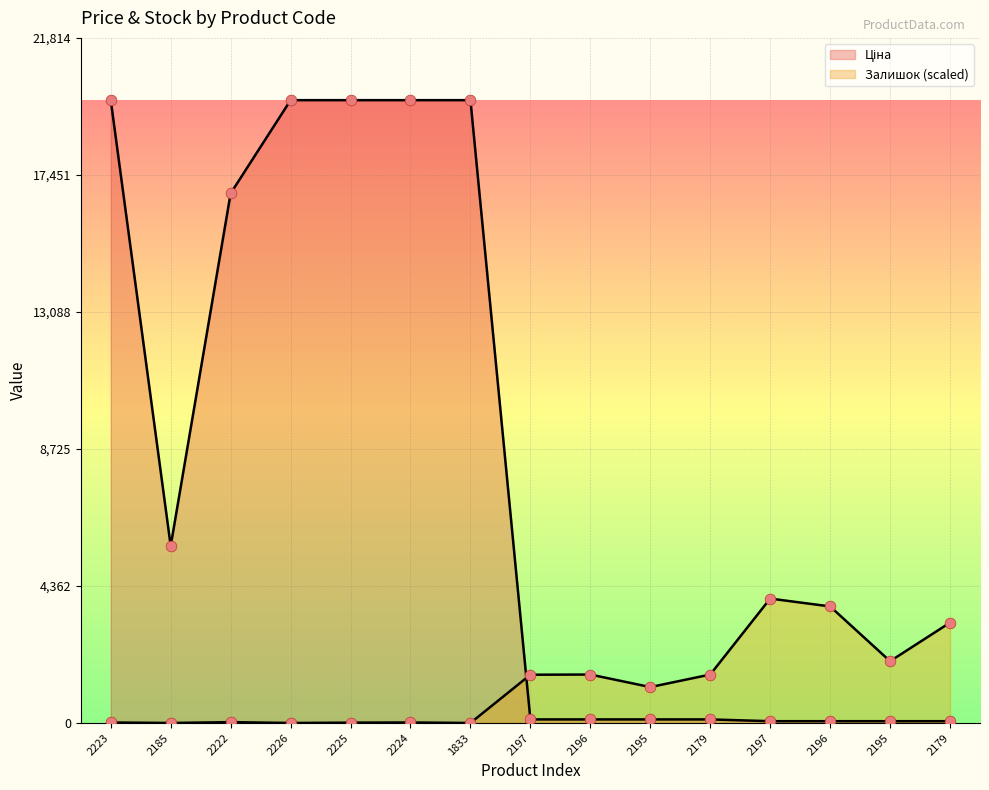

Is the value of Ціна at 2225 greater than the value of Залишок at 2223?

Yes